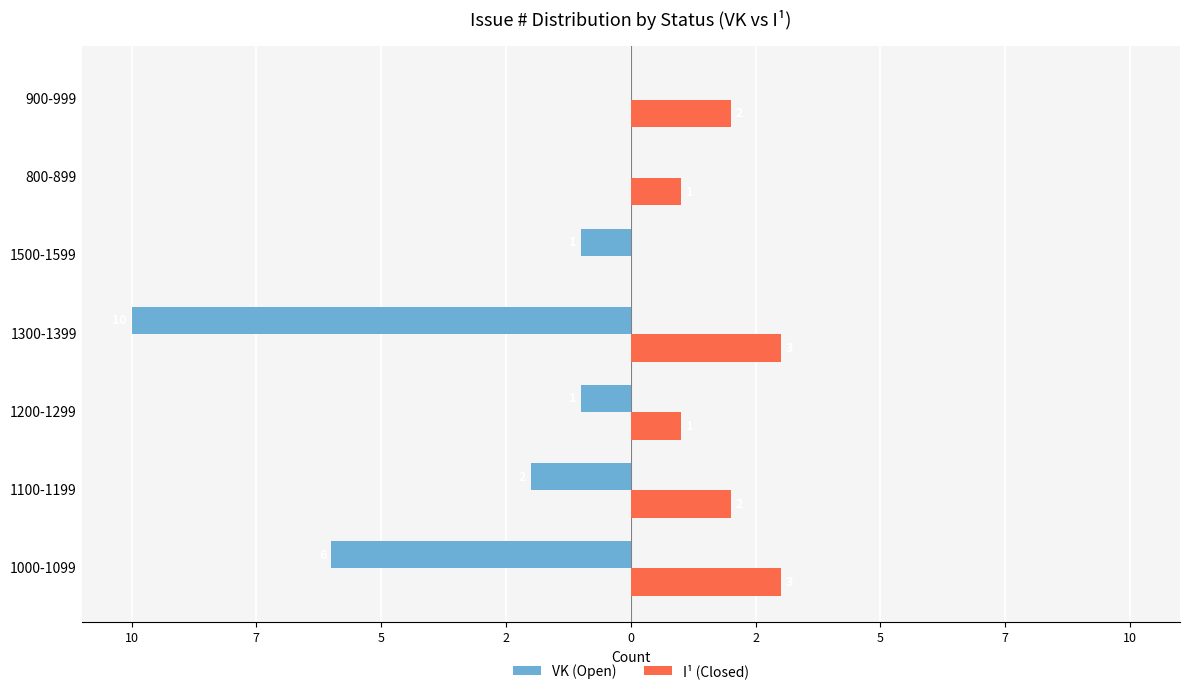

What are all the series names shown in the legend?

VK (Open), I¹ (Closed)